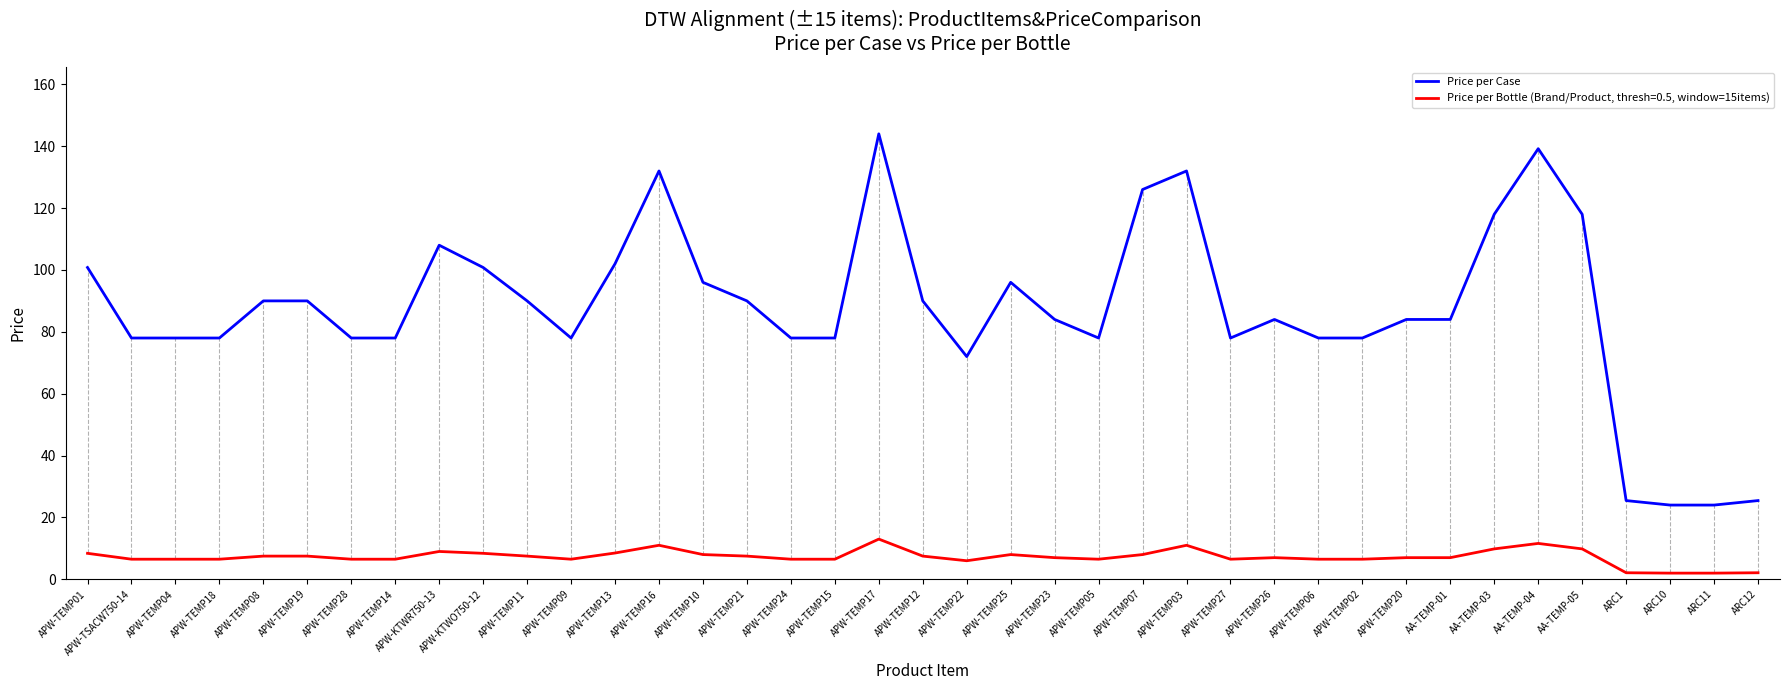

What is the minimum value for Price per Case?

24.0